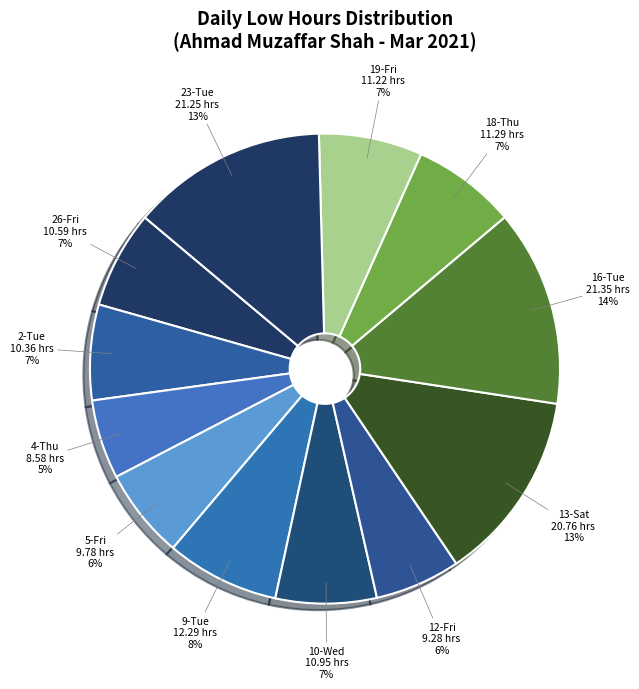

To the nearest percent, what portion does 13-Sat represent?

13%